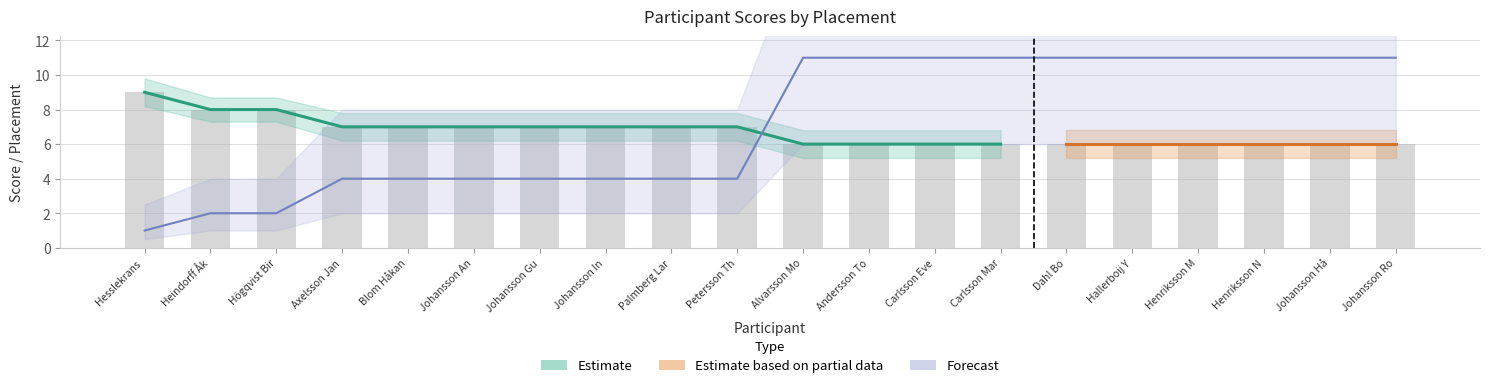

Reading left to right, what are all the values shown in this chart?

Totalt: Hesslekrans Bengt 1=9.0	Heindorff Åke=8.0	Högqvist Birgitta=8.0	Axelsson Jan=7.0	Blom Håkan=7.0	Johansson Ann Katrin=7.0	Johansson Gun=7.0	Johansson Ingemar=7.0	Palmberg Lars-Göran=7.0	Petersson Therese=7.0	Alvarsson Mona=6.0	Andersson Torbjörn=6.0	Carlsson Evelina=6.0	Carlsson Margareta=6.0	Dahl Bo=6.0	Hallerboij Yvonne=6.0	Henriksson Malin=6.0	Henriksson Niklas=6.0	Johansson Håkan y-gat=6.0	Johansson Roger=6.0
Totalt_upper: Hesslekrans Bengt 1=9.8	Heindorff Åke=8.7	Högqvist Birgitta=8.7	Axelsson Jan=7.8	Blom Håkan=7.8	Johansson Ann Katrin=7.8	Johansson Gun=7.8	Johansson Ingemar=7.8	Palmberg Lars-Göran=7.8	Petersson Therese=7.8	Alvarsson Mona=6.8	Andersson Torbjörn=6.8	Carlsson Evelina=6.8	Carlsson Margareta=6.8	Dahl Bo=6.8	Hallerboij Yvonne=6.8	Henriksson Malin=6.8	Henriksson Niklas=6.8	Johansson Håkan y-gat=6.8	Johansson Roger=6.8
Totalt_lower: Hesslekrans Bengt 1=8.2	Heindorff Åke=7.3	Högqvist Birgitta=7.3	Axelsson Jan=6.2	Blom Håkan=6.2	Johansson Ann Katrin=6.2	Johansson Gun=6.2	Johansson Ingemar=6.2	Palmberg Lars-Göran=6.2	Petersson Therese=6.2	Alvarsson Mona=5.2	Andersson Torbjörn=5.2	Carlsson Evelina=5.2	Carlsson Margareta=5.2	Dahl Bo=5.2	Hallerboij Yvonne=5.2	Henriksson Malin=5.2	Henriksson Niklas=5.2	Johansson Håkan y-gat=5.2	Johansson Roger=5.2
Placering: Hesslekrans Bengt 1=1.0	Heindorff Åke=2.0	Högqvist Birgitta=2.0	Axelsson Jan=4.0	Blom Håkan=4.0	Johansson Ann Katrin=4.0	Johansson Gun=4.0	Johansson Ingemar=4.0	Palmberg Lars-Göran=4.0	Petersson Therese=4.0	Alvarsson Mona=11.0	Andersson Torbjörn=11.0	Carlsson Evelina=11.0	Carlsson Margareta=11.0	Dahl Bo=11.0	Hallerboij Yvonne=11.0	Henriksson Malin=11.0	Henriksson Niklas=11.0	Johansson Håkan y-gat=11.0	Johansson Roger=11.0
Placering_upper: Hesslekrans Bengt 1=2.5	Heindorff Åke=4.0	Högqvist Birgitta=4.0	Axelsson Jan=8.0	Blom Håkan=8.0	Johansson Ann Katrin=8.0	Johansson Gun=8.0	Johansson Ingemar=8.0	Palmberg Lars-Göran=8.0	Petersson Therese=8.0	Alvarsson Mona=18.0	Andersson Torbjörn=18.0	Carlsson Evelina=18.0	Carlsson Margareta=18.0	Dahl Bo=18.0	Hallerboij Yvonne=18.0	Henriksson Malin=18.0	Henriksson Niklas=18.0	Johansson Håkan y-gat=18.0	Johansson Roger=18.0
Placering_lower: Hesslekrans Bengt 1=0.5	Heindorff Åke=1.0	Högqvist Birgitta=1.0	Axelsson Jan=2.0	Blom Håkan=2.0	Johansson Ann Katrin=2.0	Johansson Gun=2.0	Johansson Ingemar=2.0	Palmberg Lars-Göran=2.0	Petersson Therese=2.0	Alvarsson Mona=6.0	Andersson Torbjörn=6.0	Carlsson Evelina=6.0	Carlsson Margareta=6.0	Dahl Bo=6.0	Hallerboij Yvonne=6.0	Henriksson Malin=6.0	Henriksson Niklas=6.0	Johansson Håkan y-gat=6.0	Johansson Roger=6.0